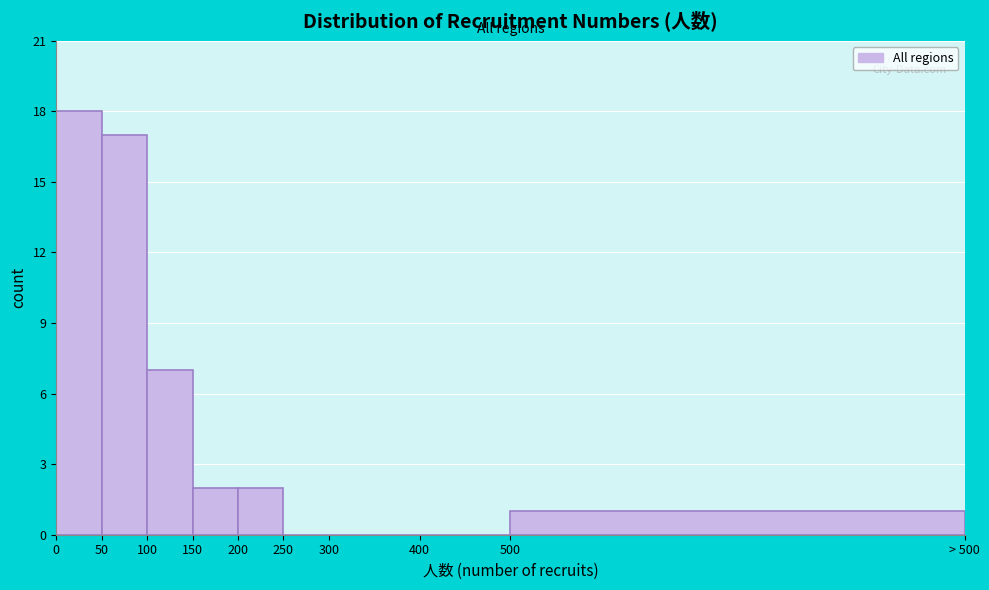

Reading left to right, what are all the values shown in this chart?

0=18	50=17	100=7	150=2	200=2	250=0	300=0	400=0	500=1